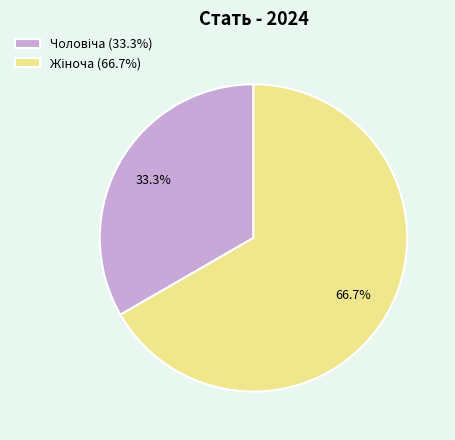

Is there any slice that represents more than half of the pie?

Yes